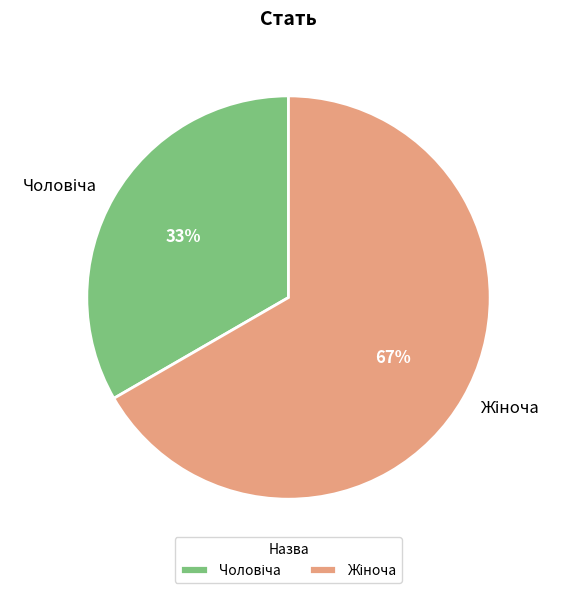

Is there any slice that represents more than half of the pie?

Yes